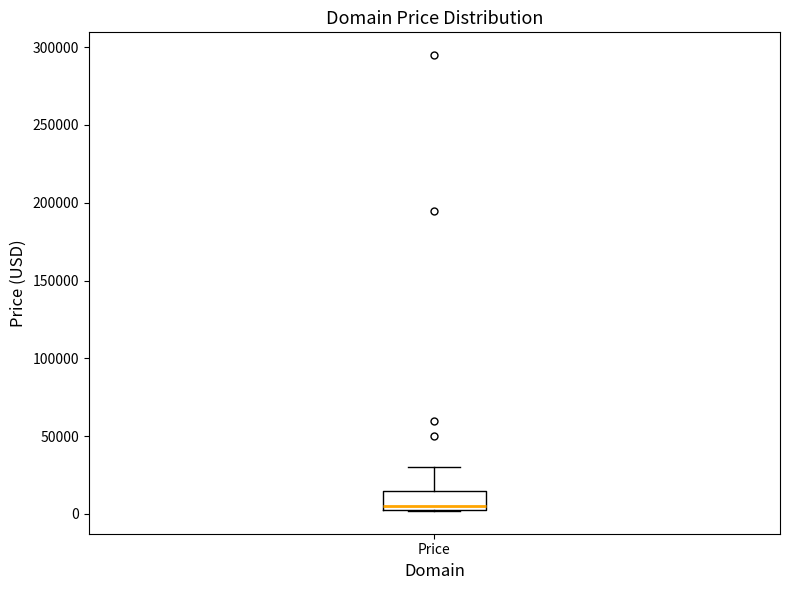

Where does the upper whisker of the box for Price end on the y-axis? The values are not printed on the chart, so give them approximately, as read against the axis.

30000